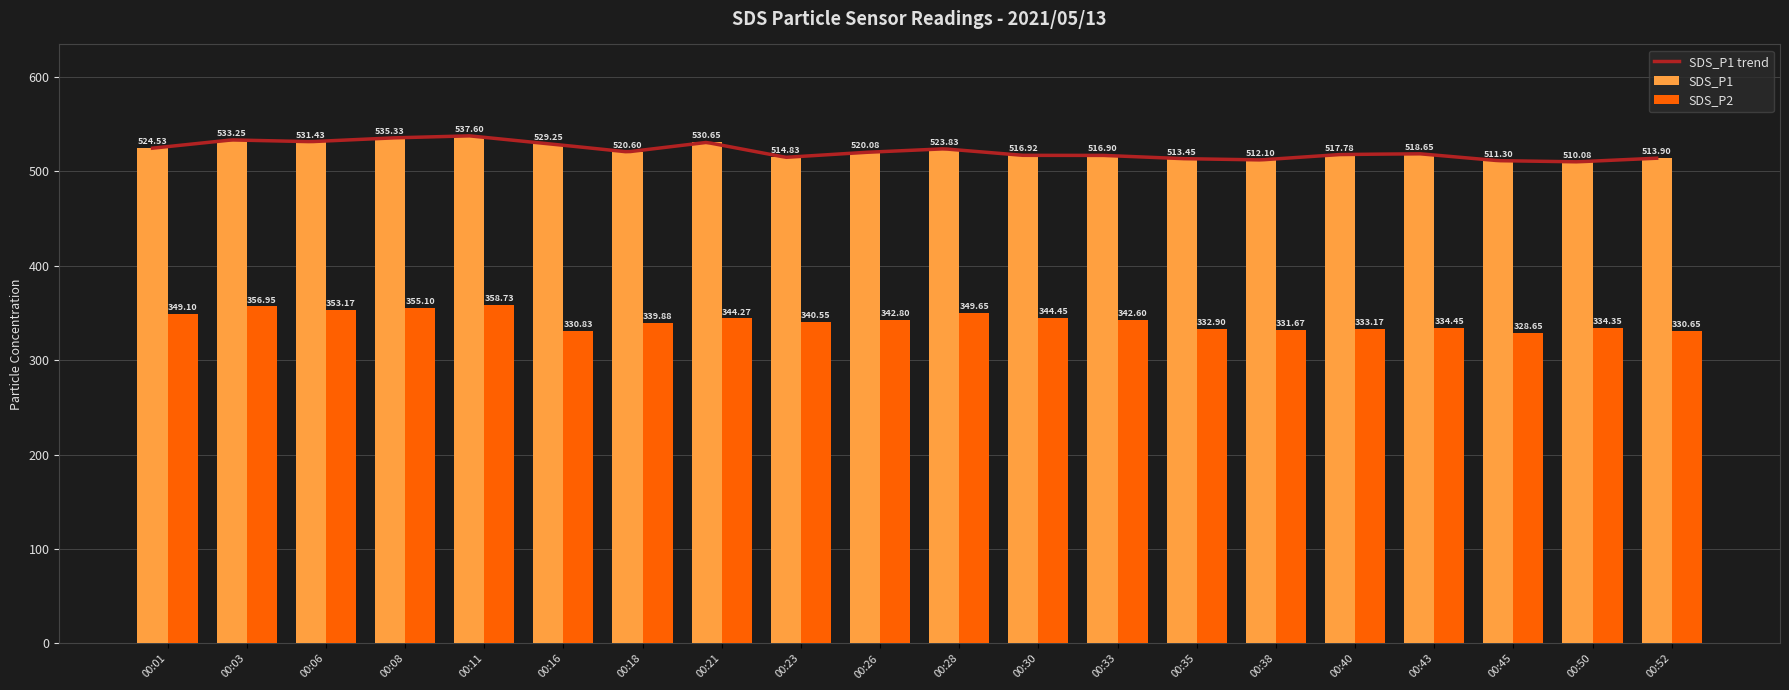

At which category is the sum across all series the highest?

00:11